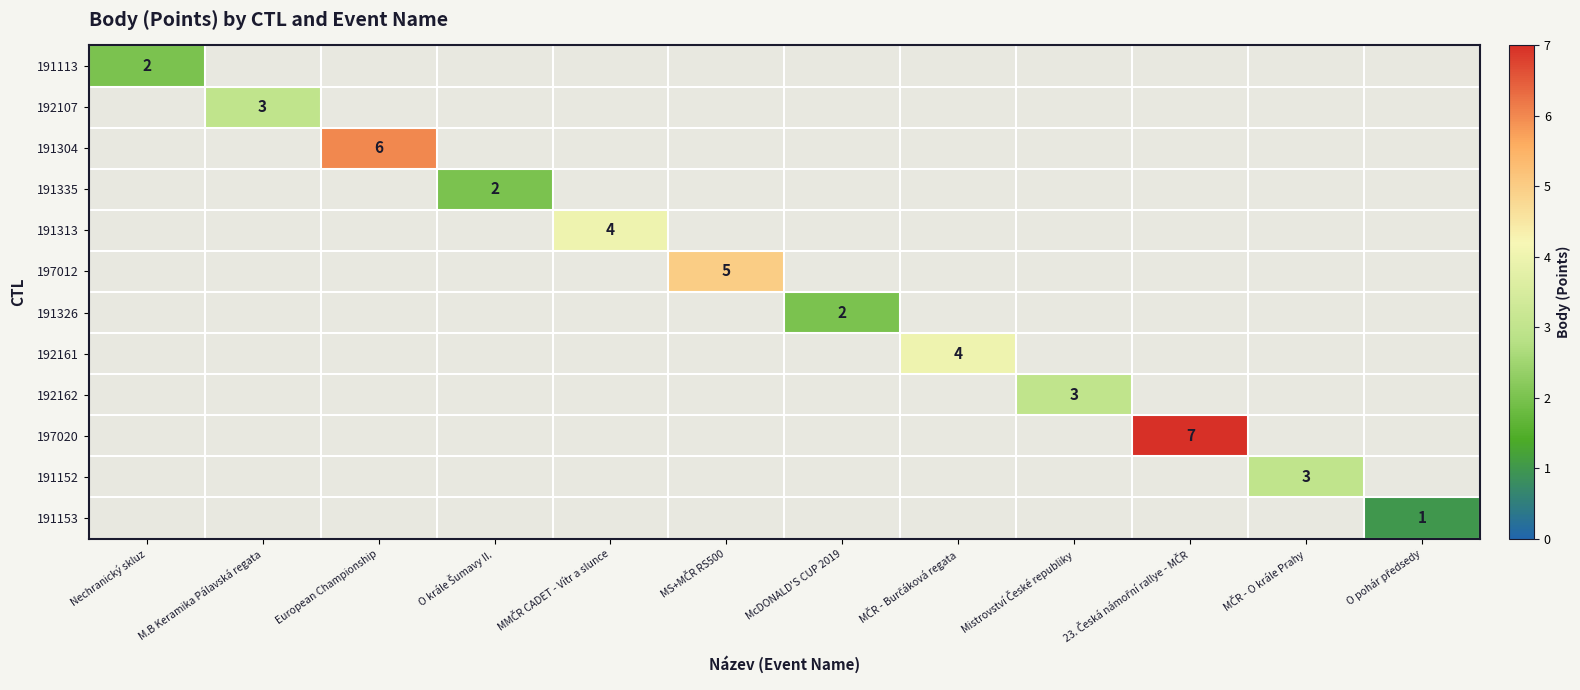

At how many categories does at least one series exceed 1?

11